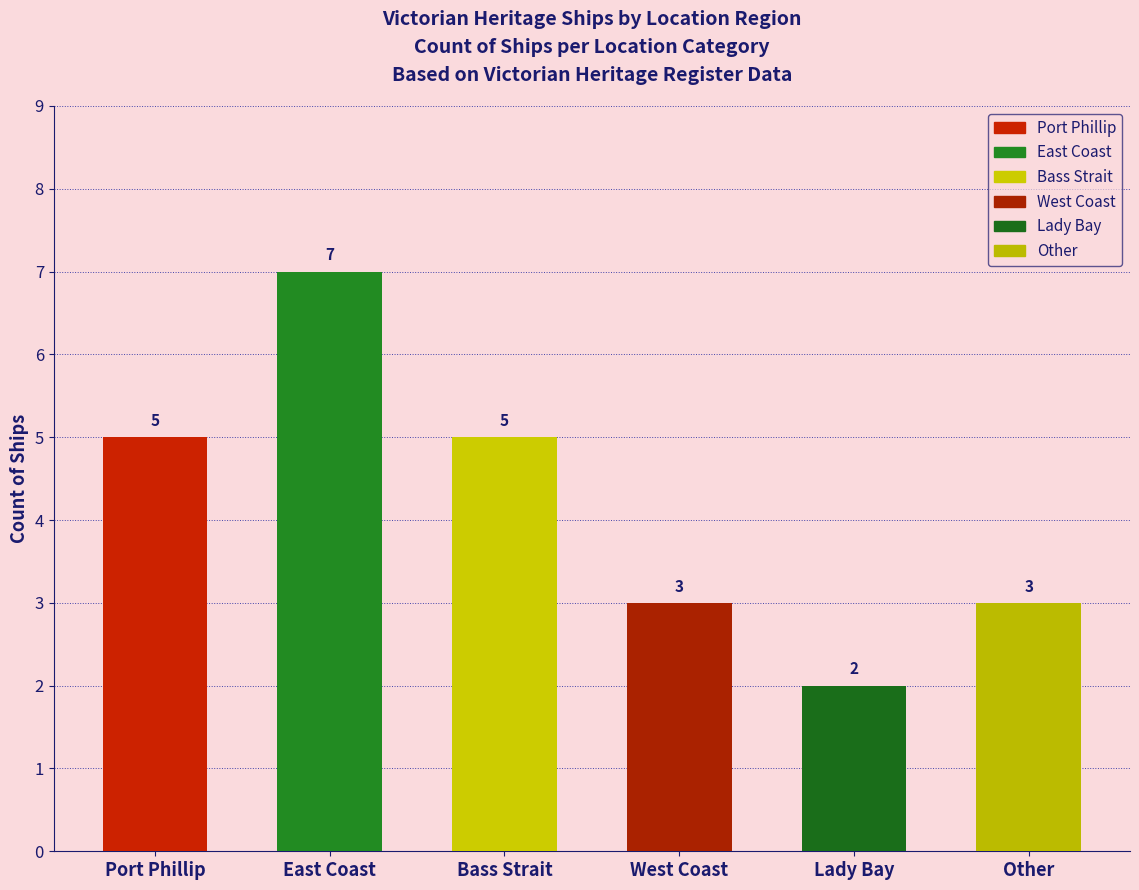

What is the sum of the values at Lady Bay and West Coast?

5